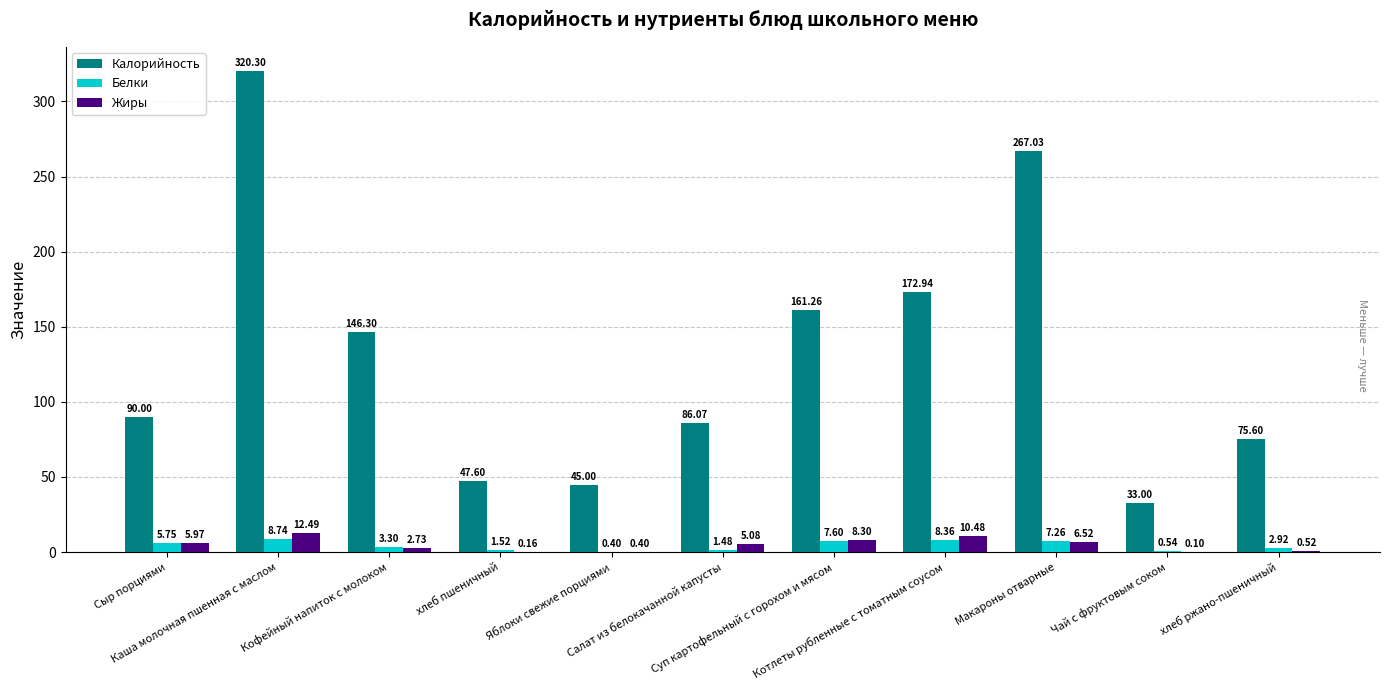

What value does the Калорийность series have at Яблоки свежие порциями?

45.0